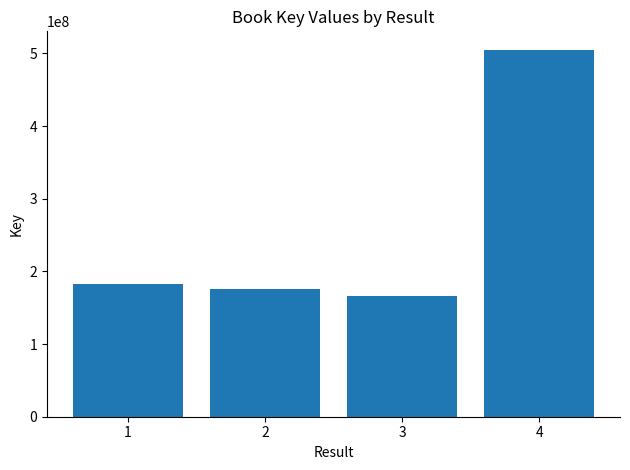

The value at 2 is 175220129. True or false?

True